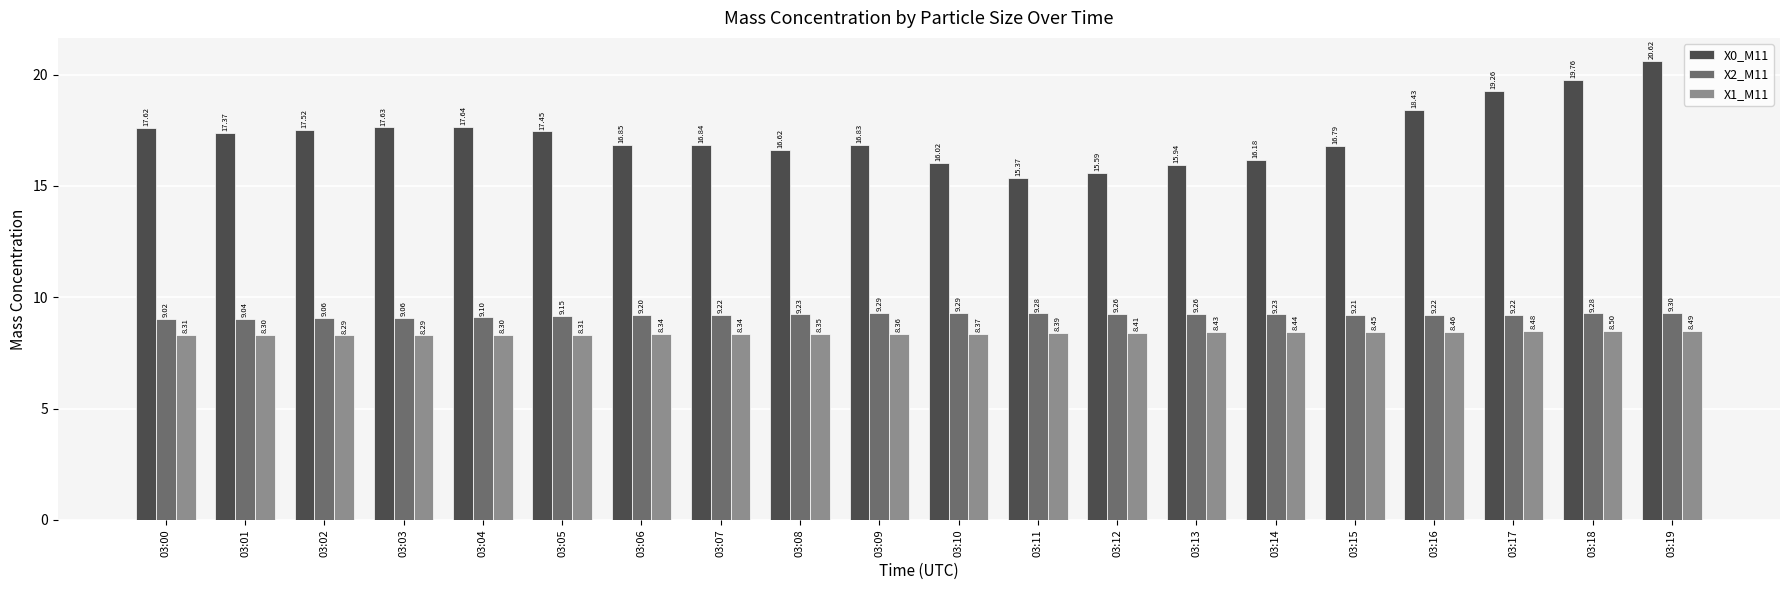

What is the maximum value shown in the chart?

20.6